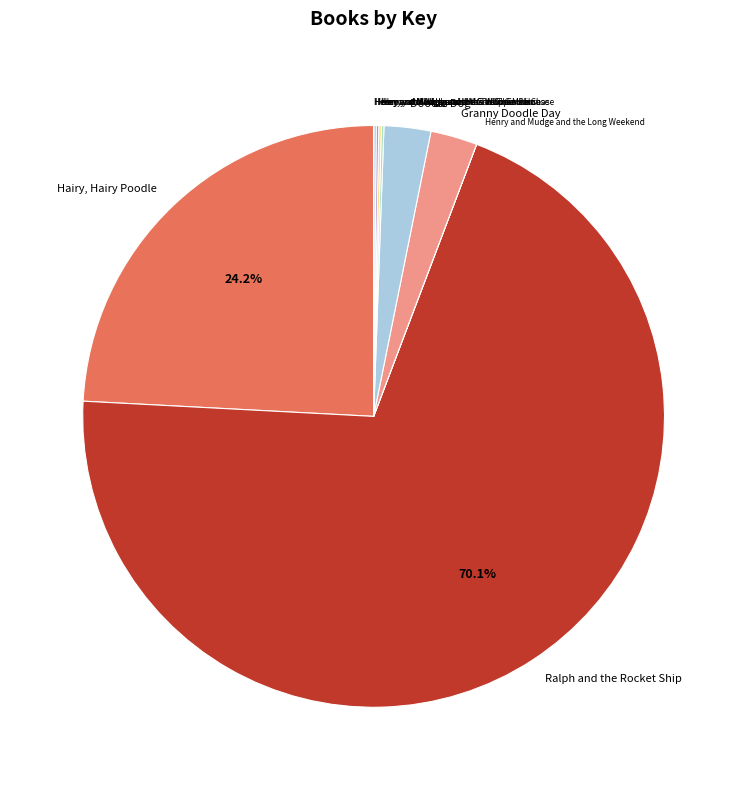

Is there a majority slice in this chart?

Yes